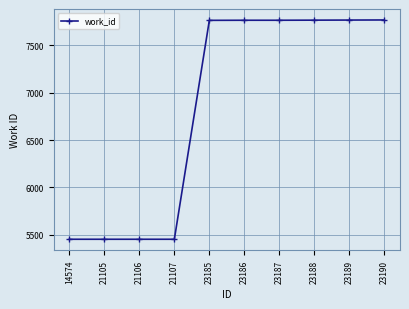

What is the value of the 7th point from the left?

7765